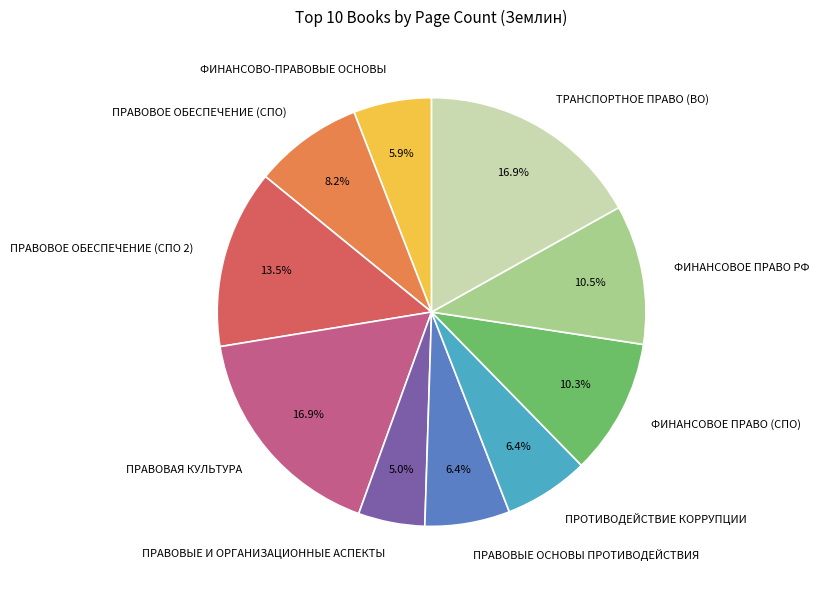

To the nearest percent, what is the average slice percentage?

10%